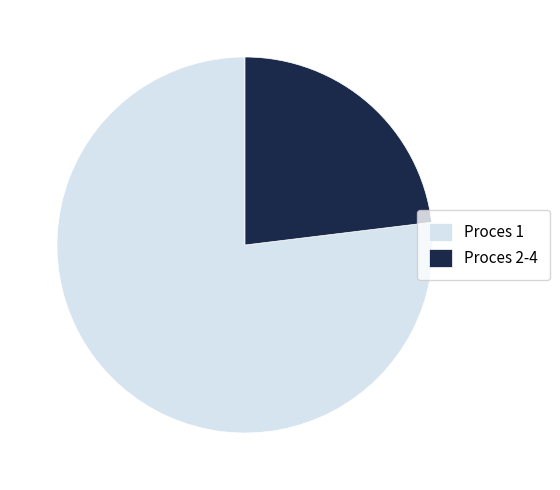

Which slice represents more than half of the pie?

Proces 1